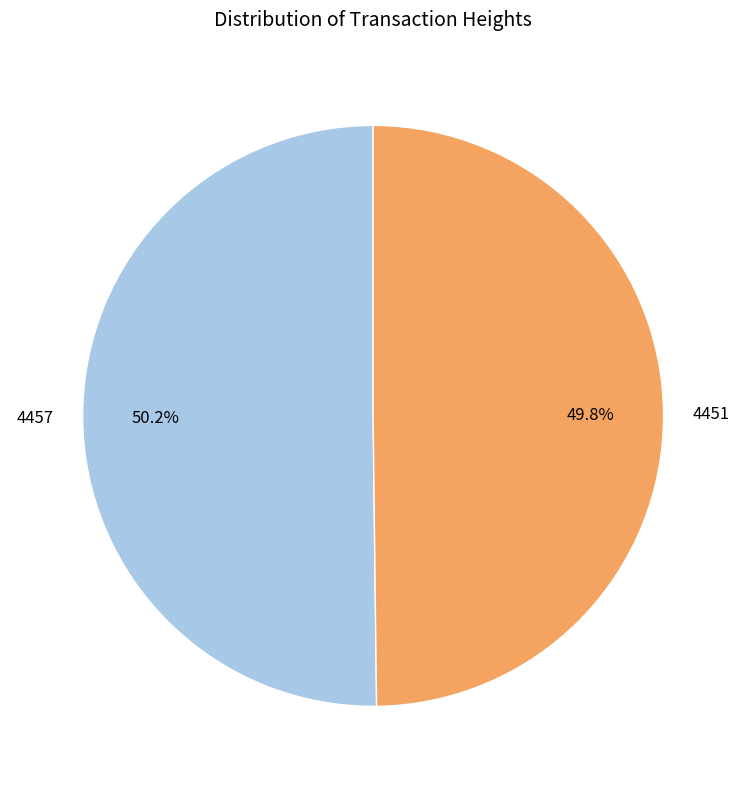

Is there a majority slice in this chart?

Yes